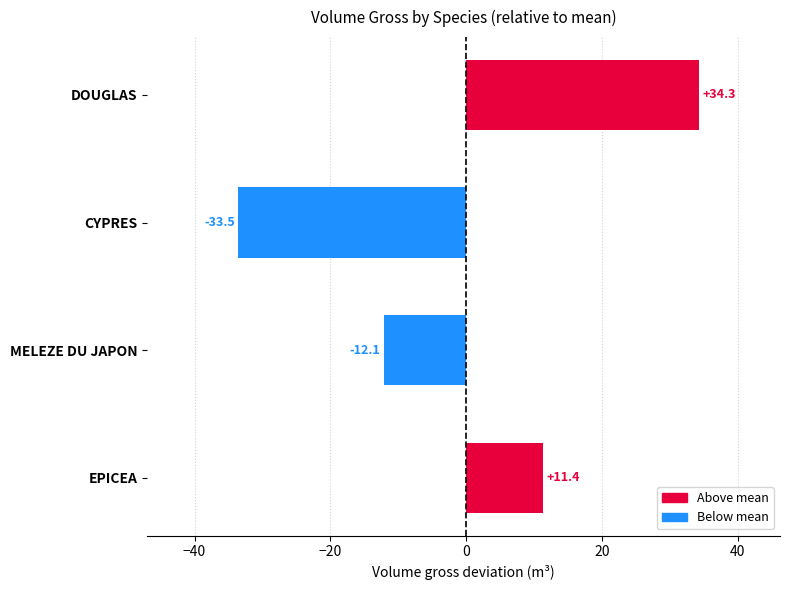

What is the difference between the maximum and minimum values?

67.8